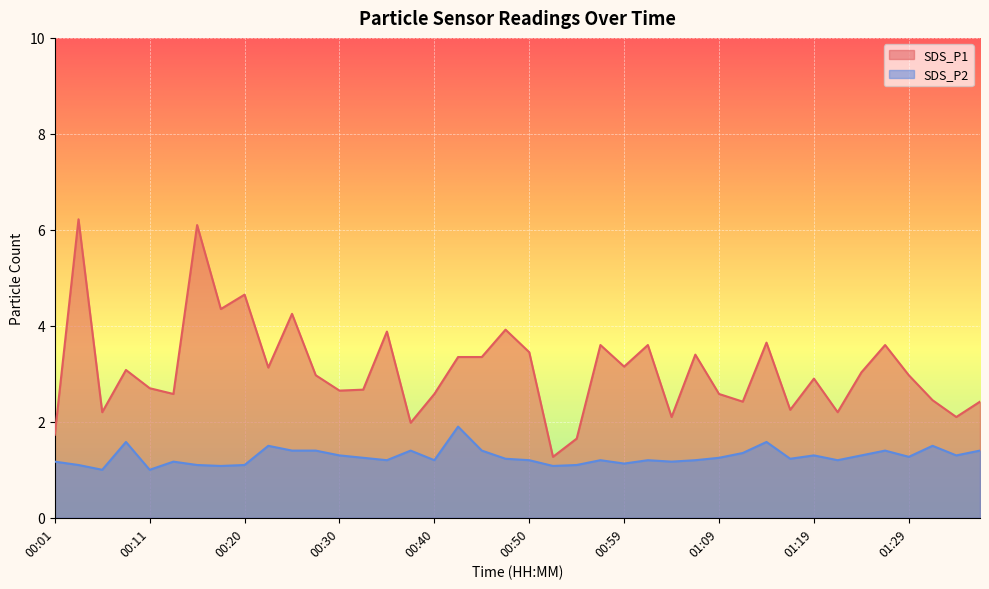

Is the value of SDS_P1 at 01:21 greater than the value of SDS_P2 at 00:20?

Yes